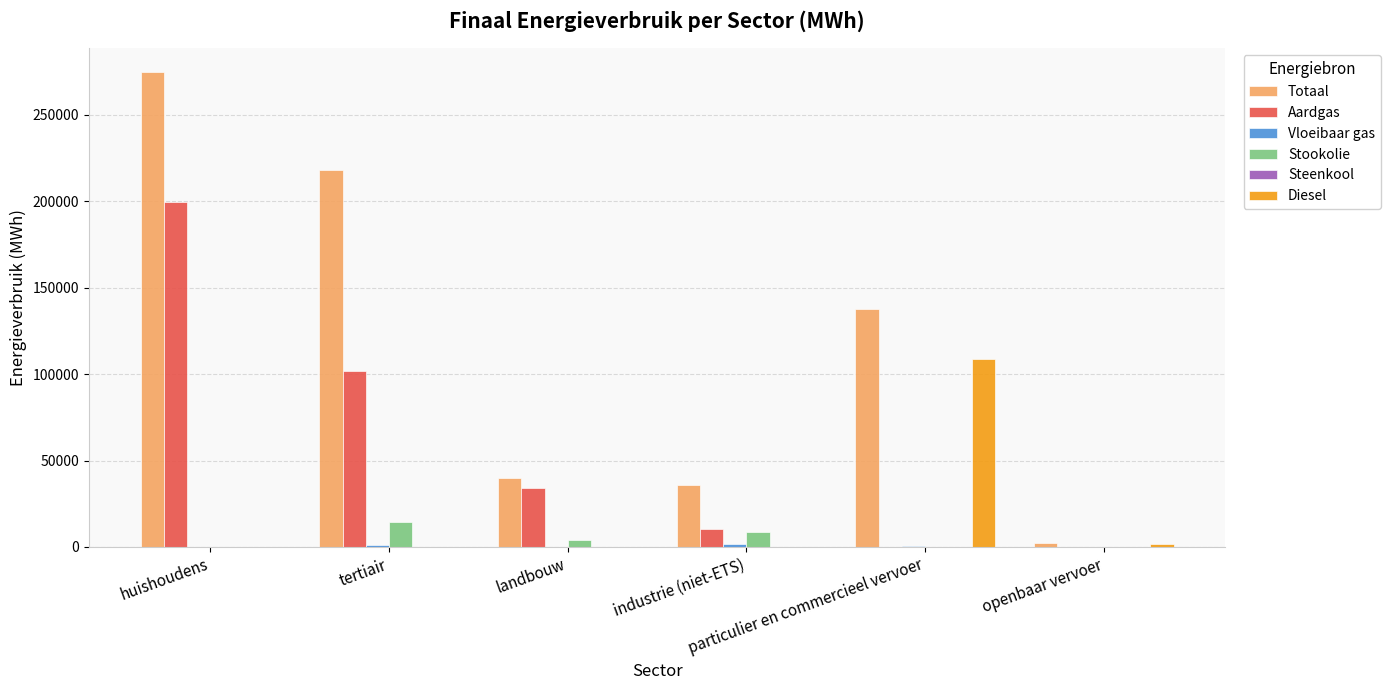

What is the sum of all Stookolie values?

27219.0